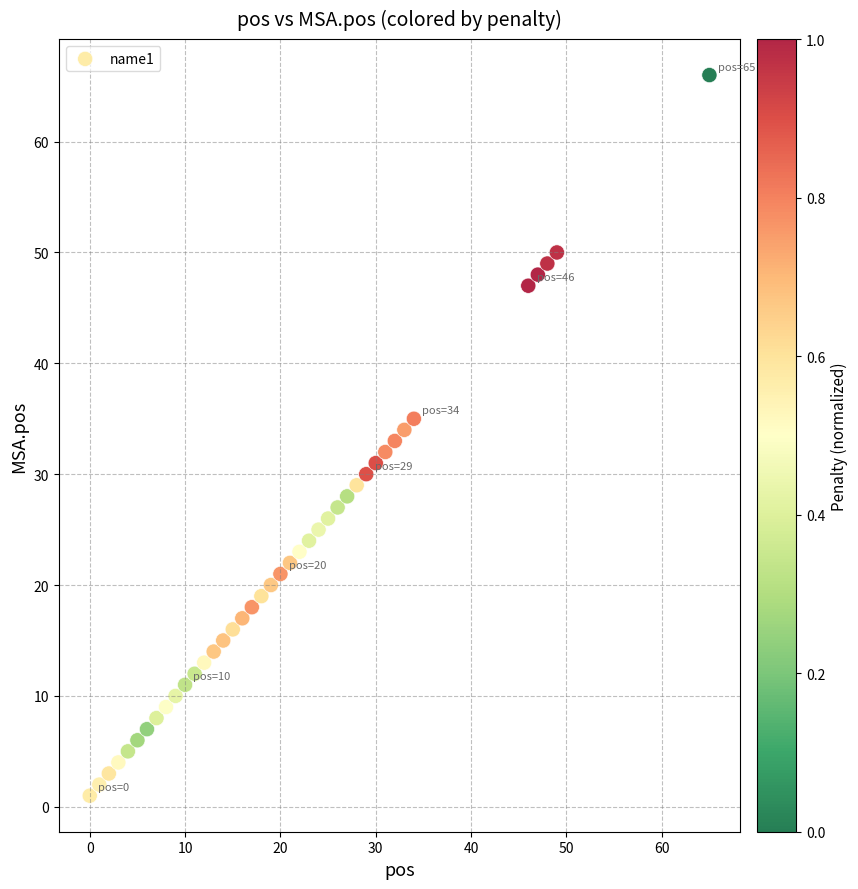

What is the range of Y values (max minus min)?

65